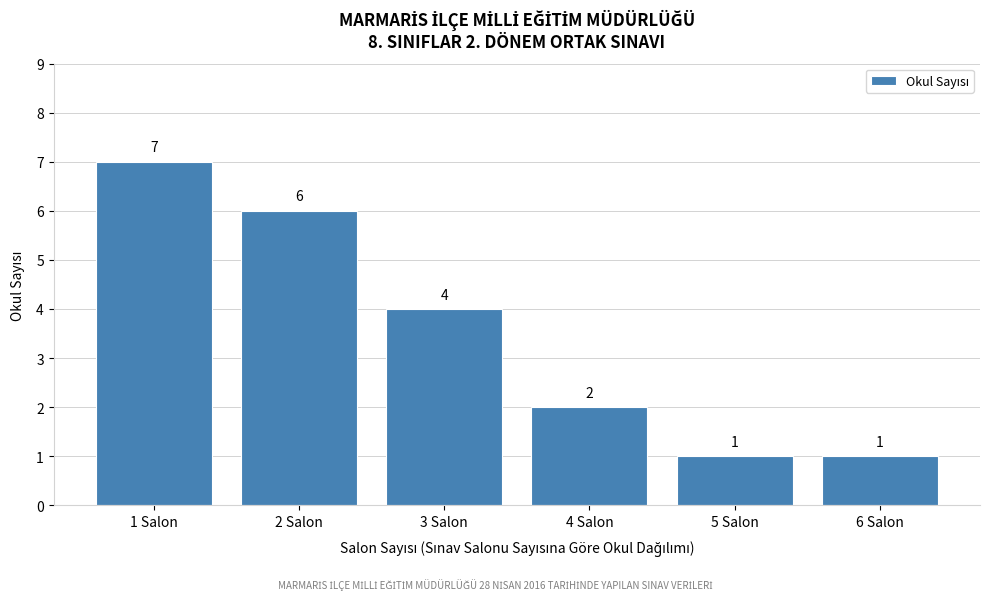

Which range on the x-axis has the tallest bar?

0.5 to 1.5